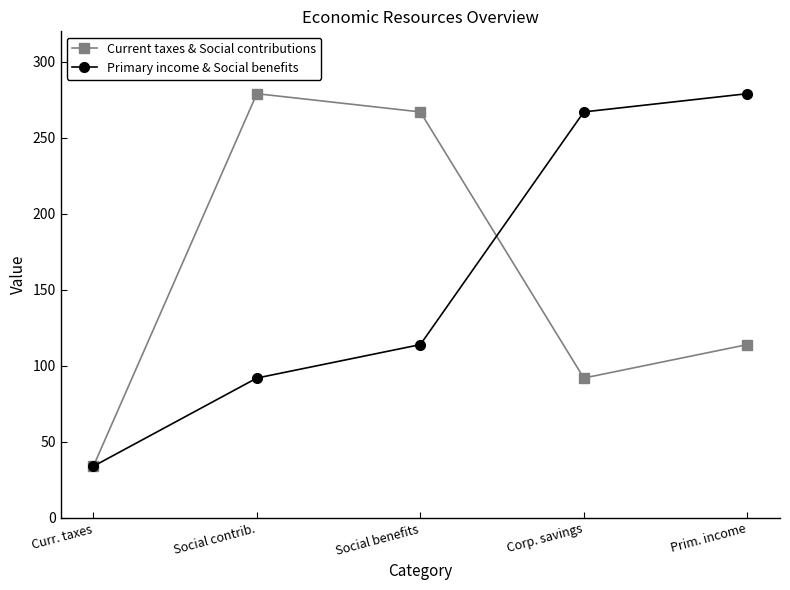

True or false: Primary income & Social benefits has more than 2 interior local peaks.

False